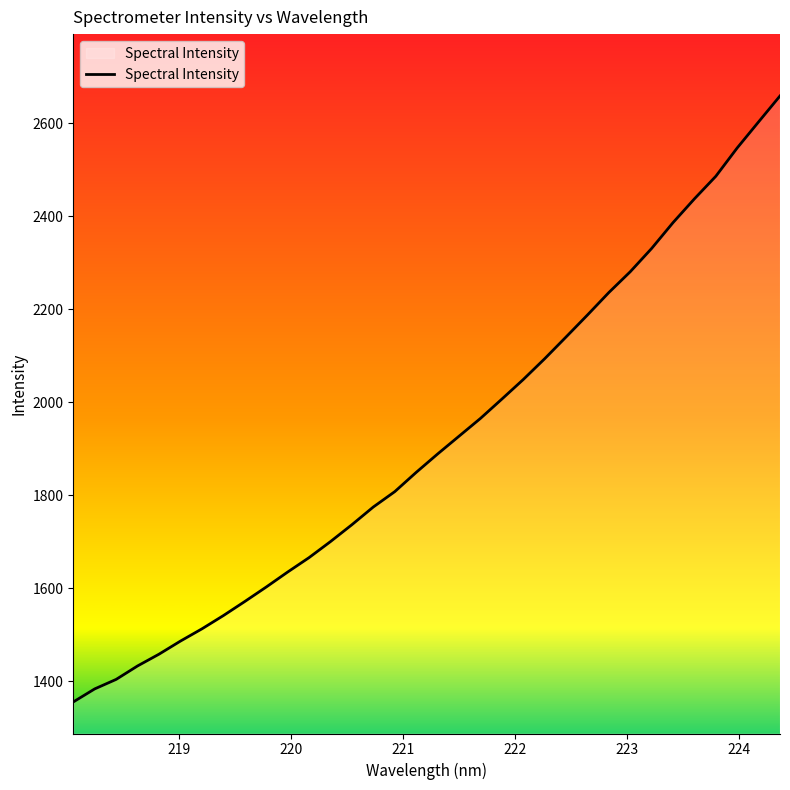

How many series are shown in this chart?

1